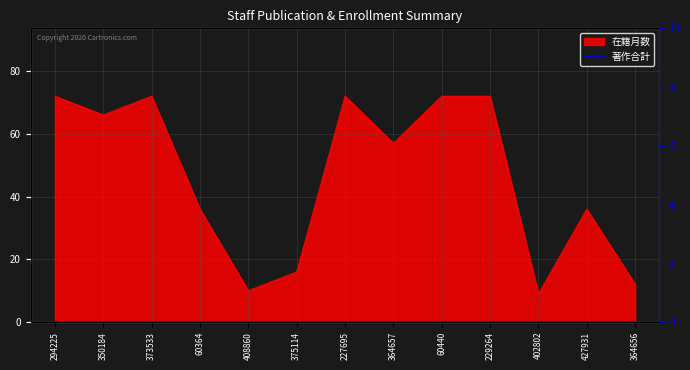

The value at 373533 is 72. True or false?

True